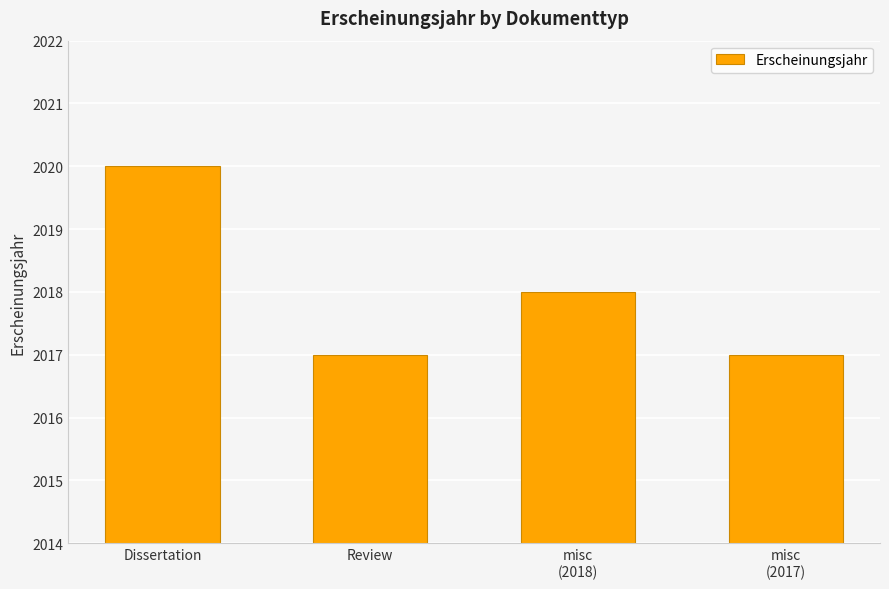

Are the bars horizontal?

No